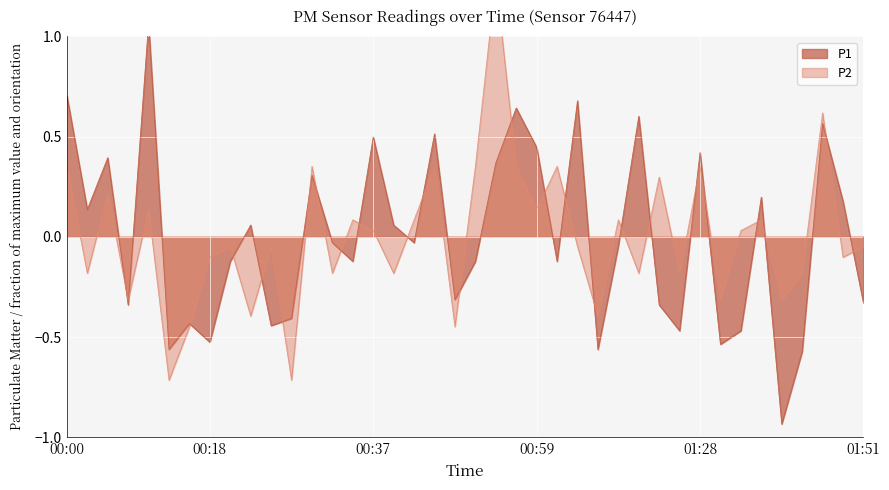

What is the value of the P2 point at the 3rd from the left?

0.2